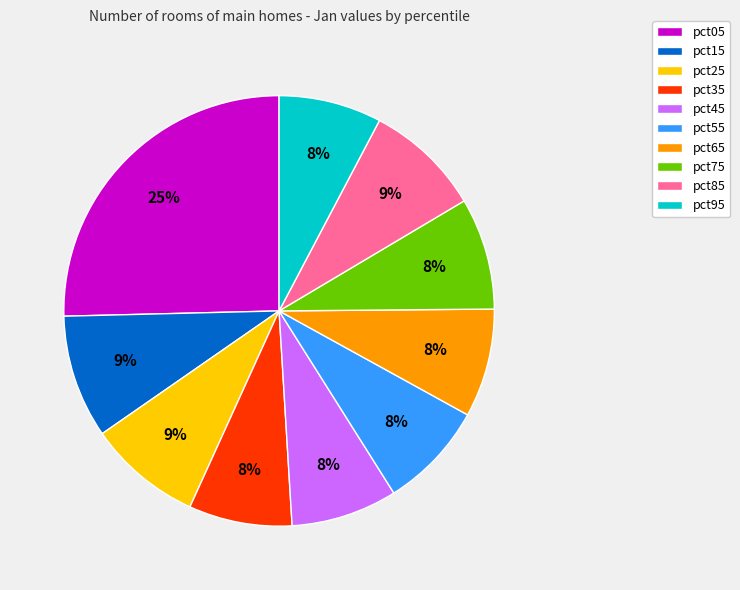

Which category has the biggest portion of the pie?

pct05